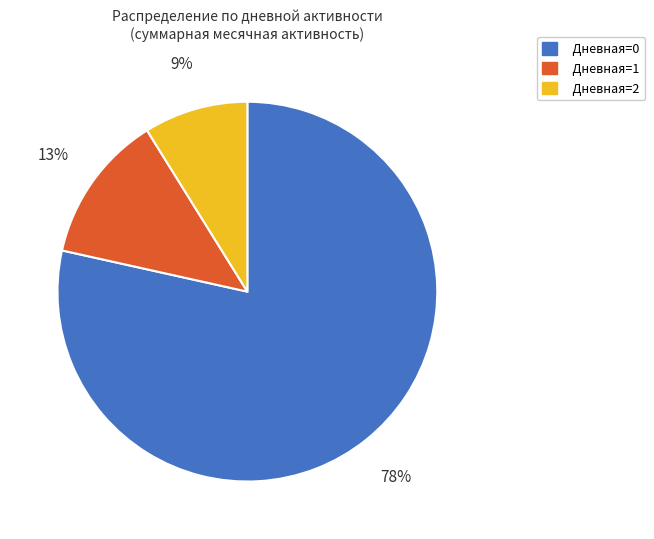

To the nearest percent, what is the average slice percentage?

33%